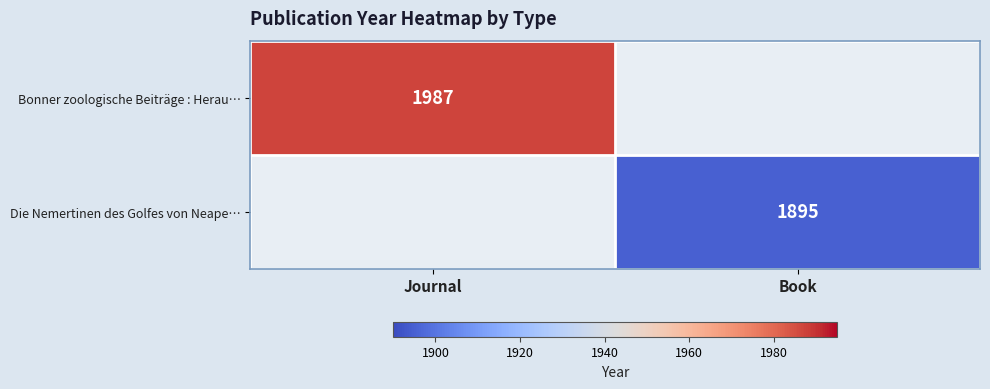

The Die Nemertinen des Golfes von Neape… series shows 1895 at Book. True or false?

True